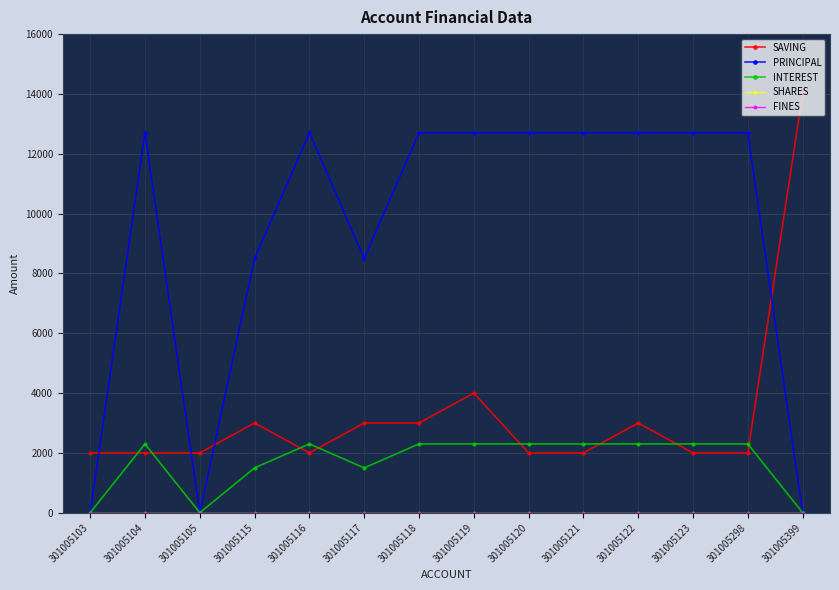

What is the spread (max minus min) of values at 301005120?

12700